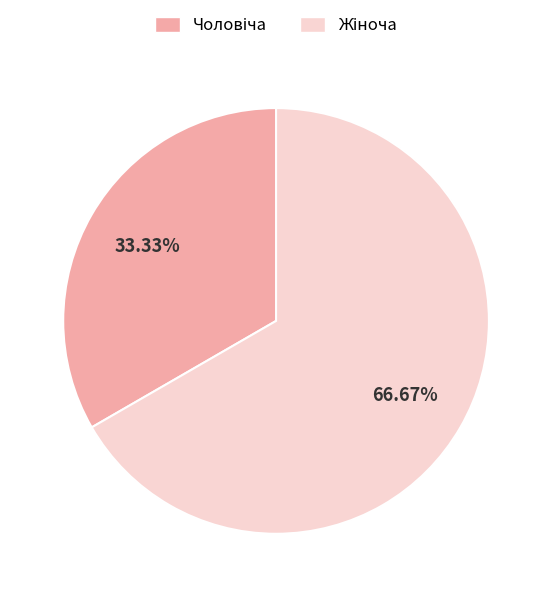

Does any single category account for the majority?

Yes